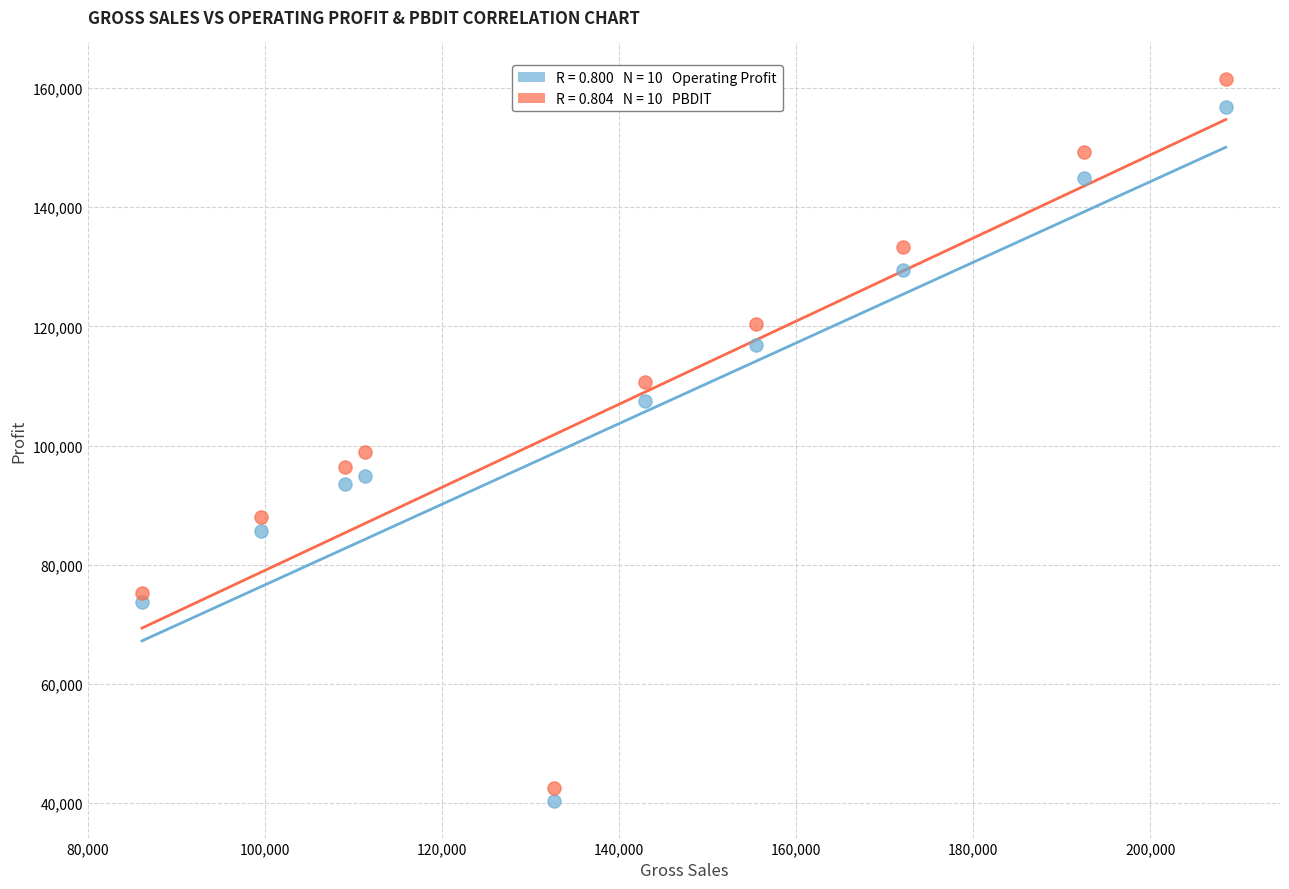

Across all data points, what is the range of Y values (max minus min)?

121280.4